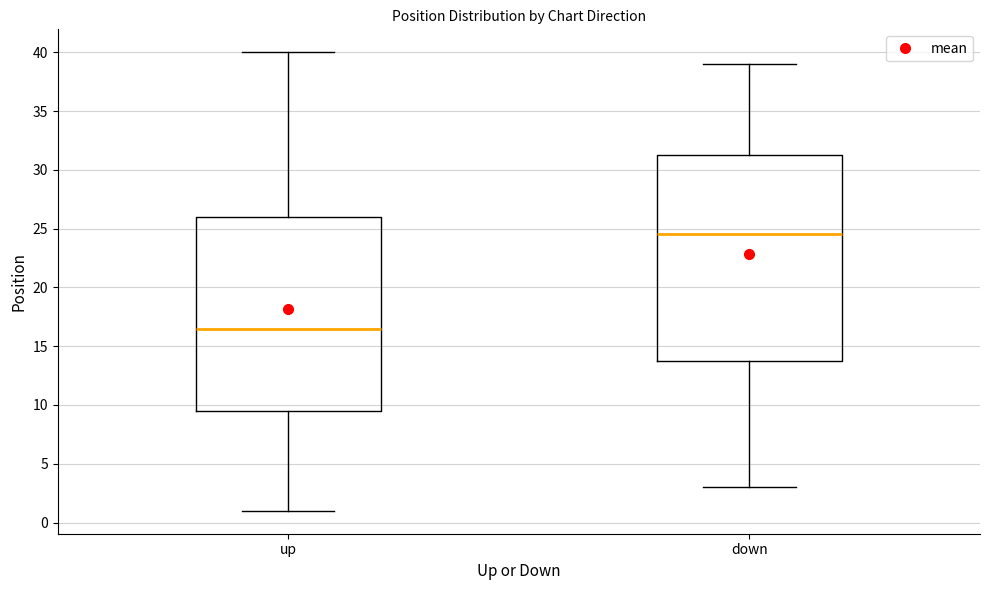

Which box is the tallest, from its lower edge to its upper edge?

down